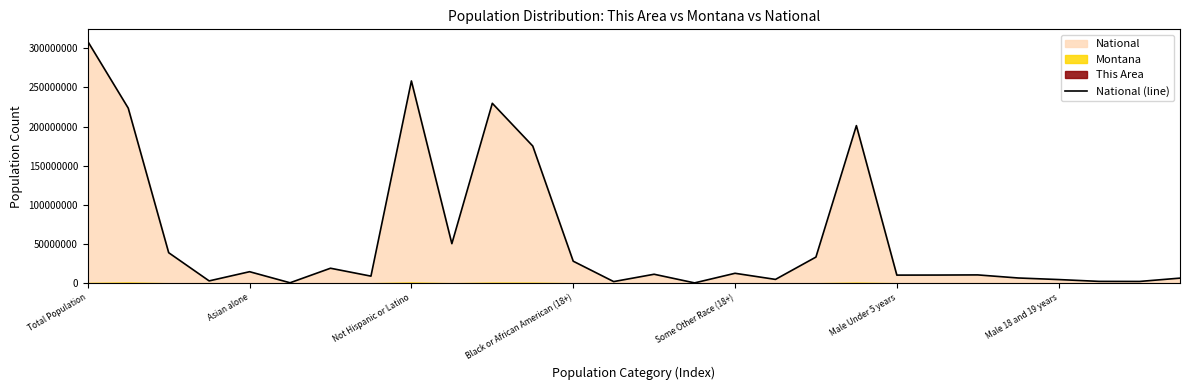

At which label does National (line) reach its peak?

Total Population